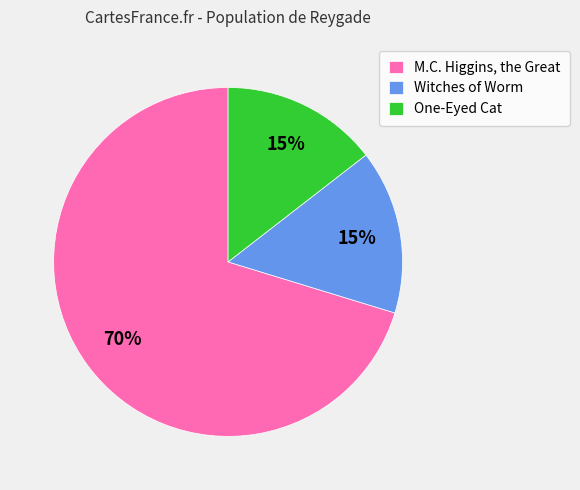

Combined, do M.C. Higgins, the Great and Witches of Worm account for over 50%?

Yes